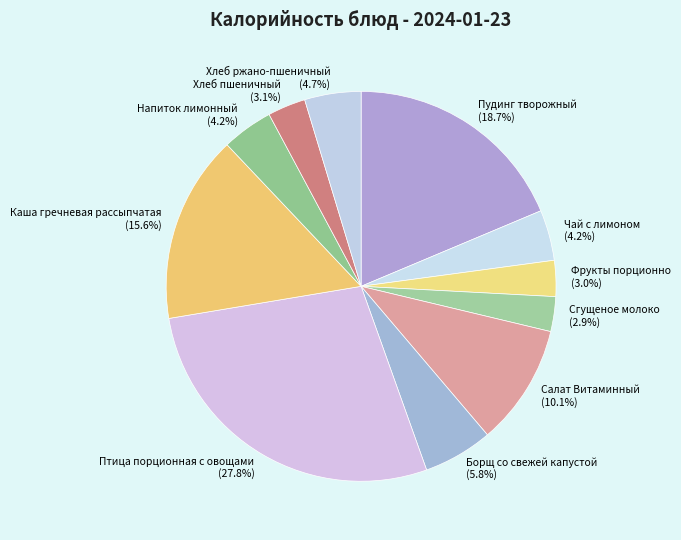

Is the sum of Птица порционная с овощами and Каша гречневая рассыпчатая greater than half?

No